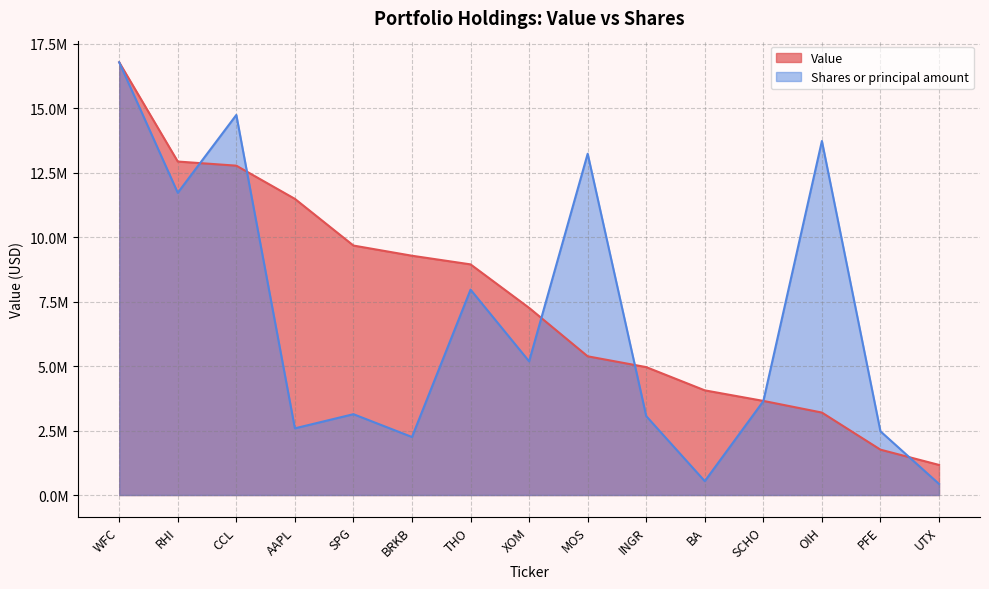

At how many categories does at least one series exceed 3592470?

13